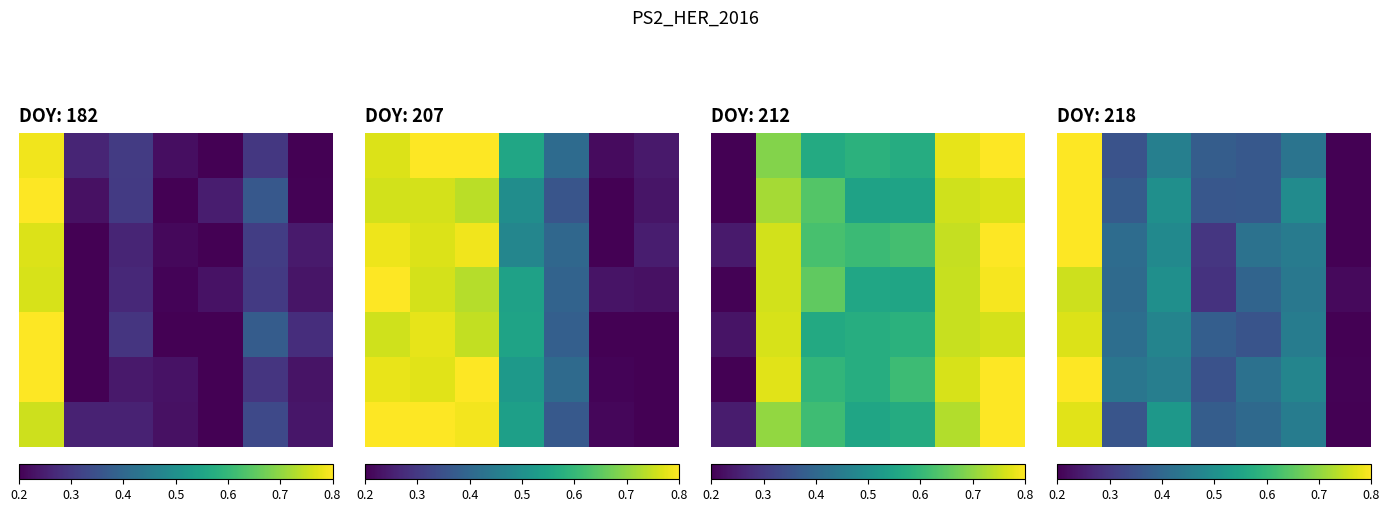

Where is 0 nearest to the value 0?

6